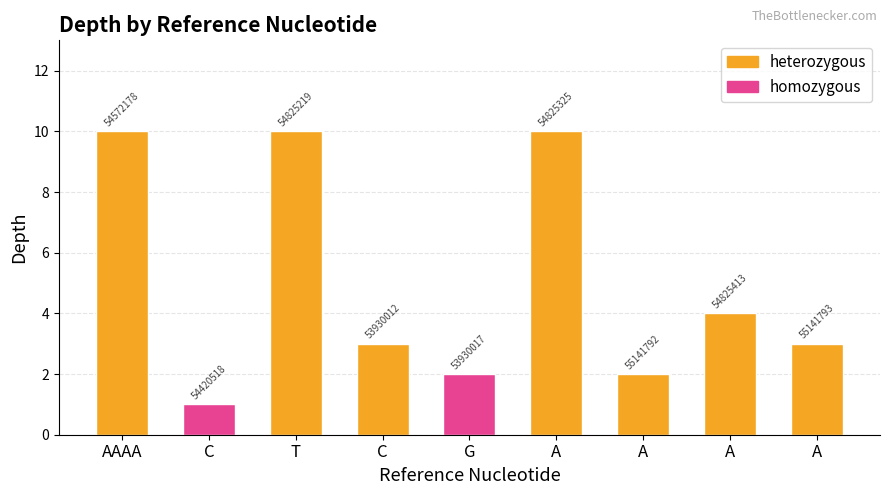

What is the minimum value shown in the chart?

1